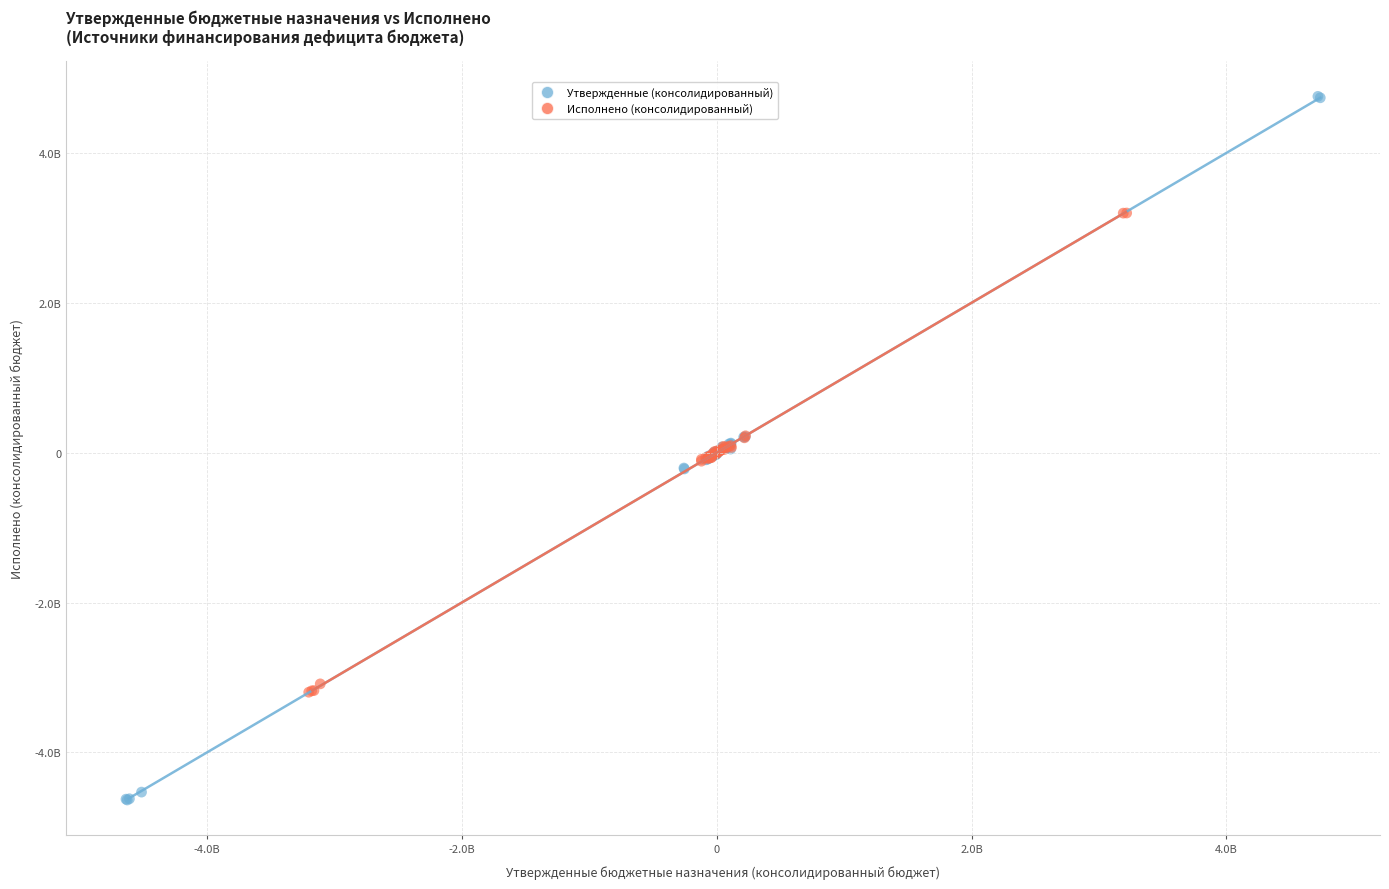

Which series contains the highest Y value?

Утвержденные (консолидированный)